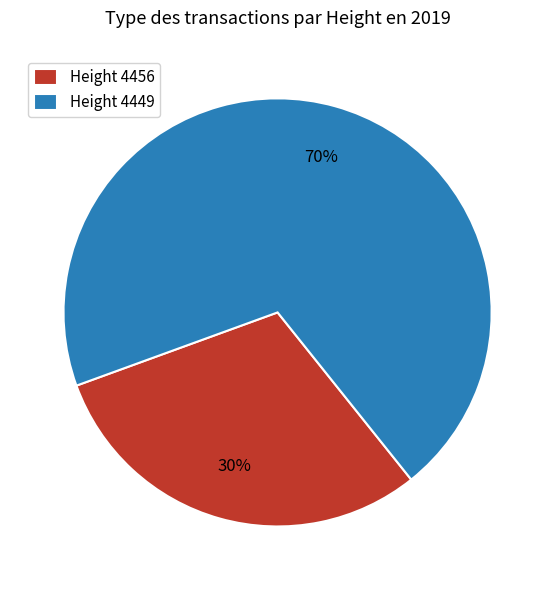

Is the sum of Height 4449 and Height 4456 greater than half?

Yes